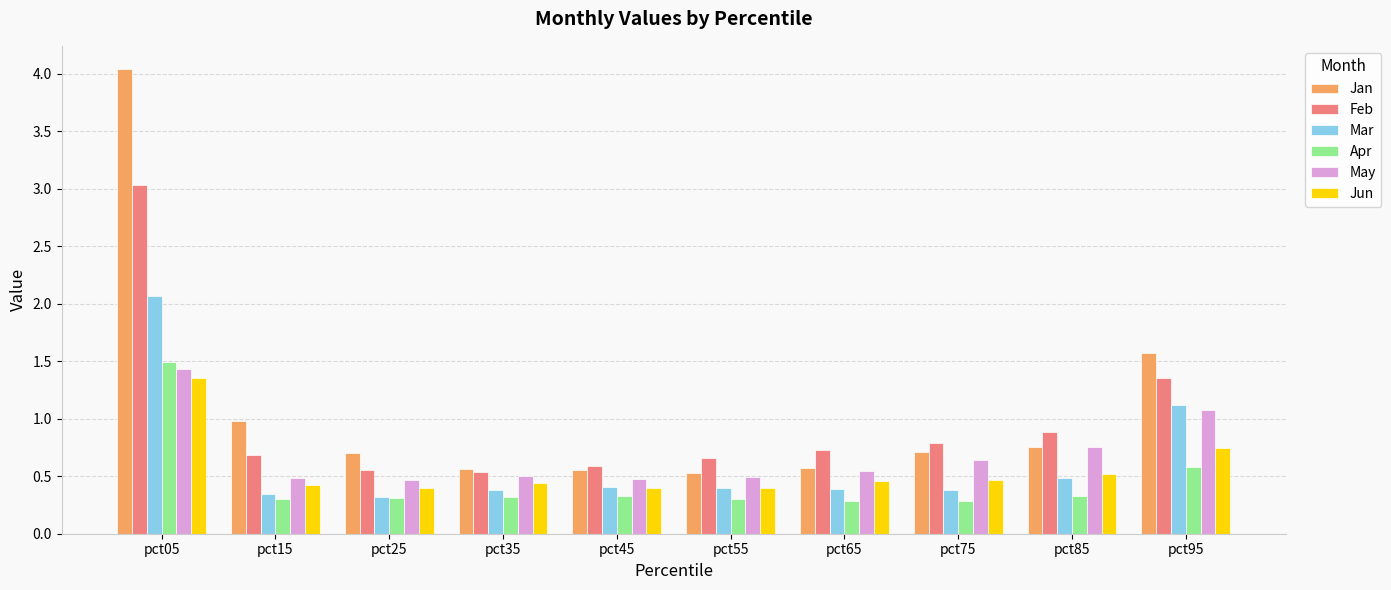

Count the number of data series in this chart.

6